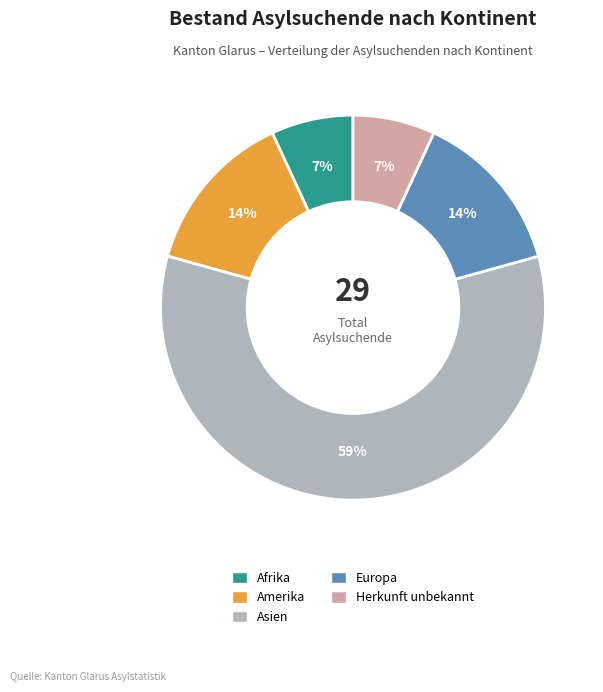

To the nearest percent, what is the combined percentage of Afrika and Amerika?

21%